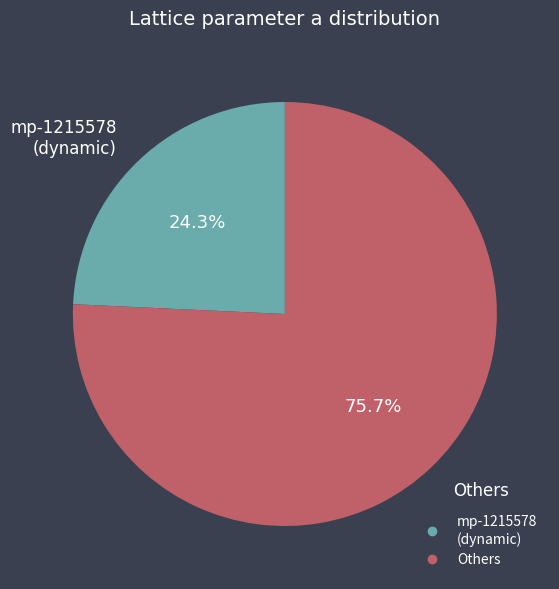

Is there a majority slice in this chart?

Yes